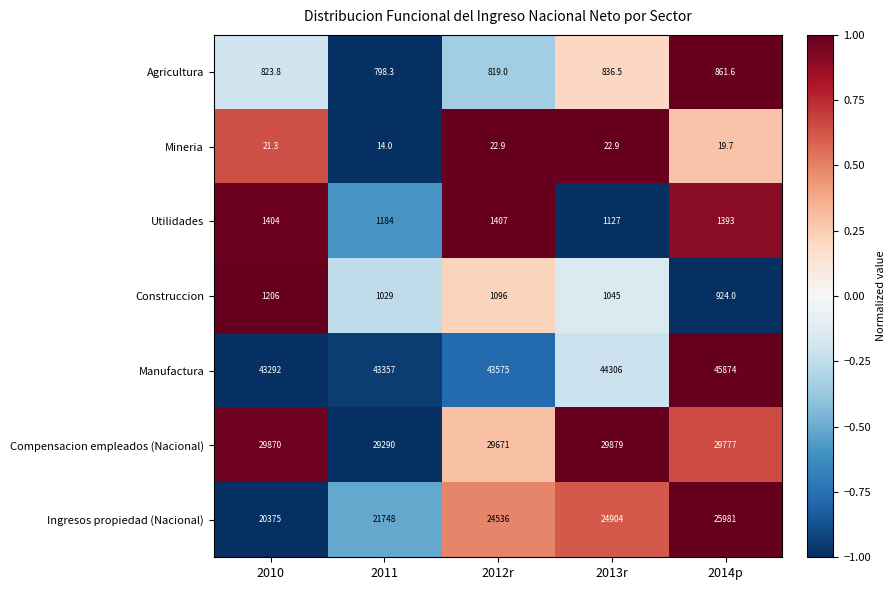

Is it true that Mineria equals 21.3 at 2010?

True